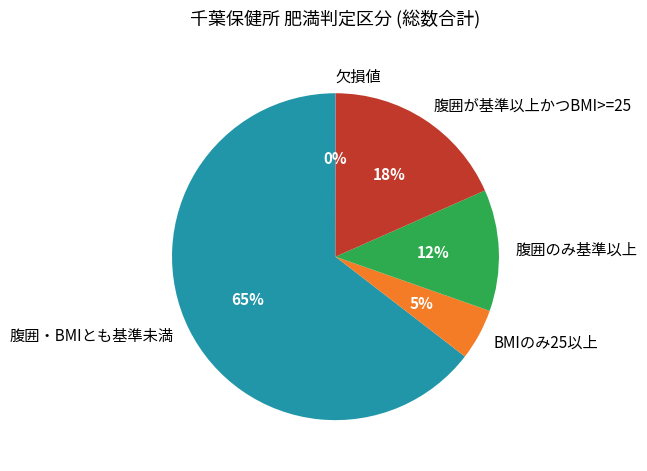

Is it true that 腹囲が基準以上かつBMI>=25 is 18% of the pie?

True